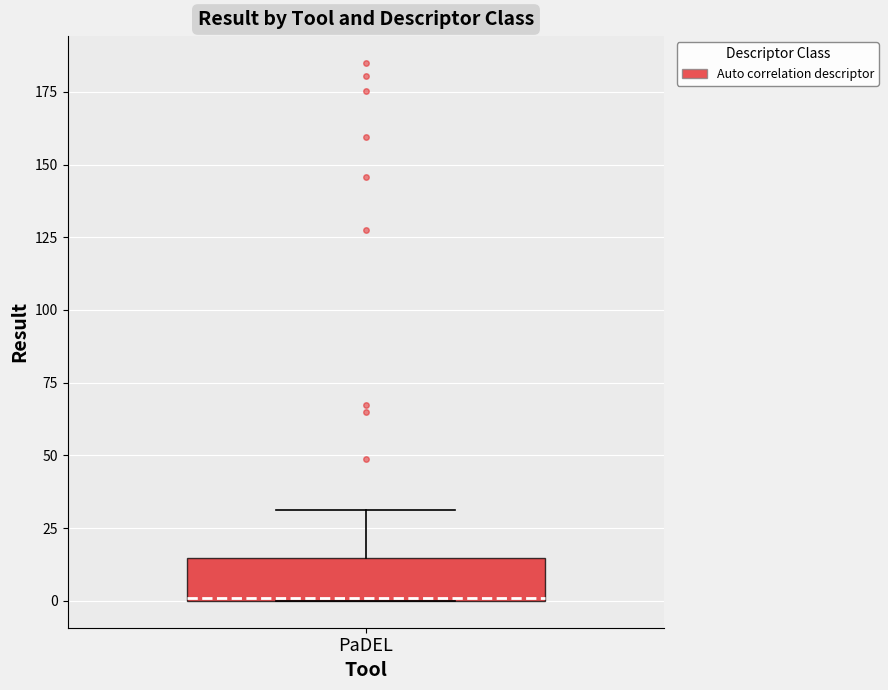

Read this box plot against the y-axis: the position of the median line, the range covered by the box, and the ends of both whiskers. The values are not printed on the chart, so give them approximately, as read against the axis.

median 0, box 0 to 15, whiskers 0 to 30